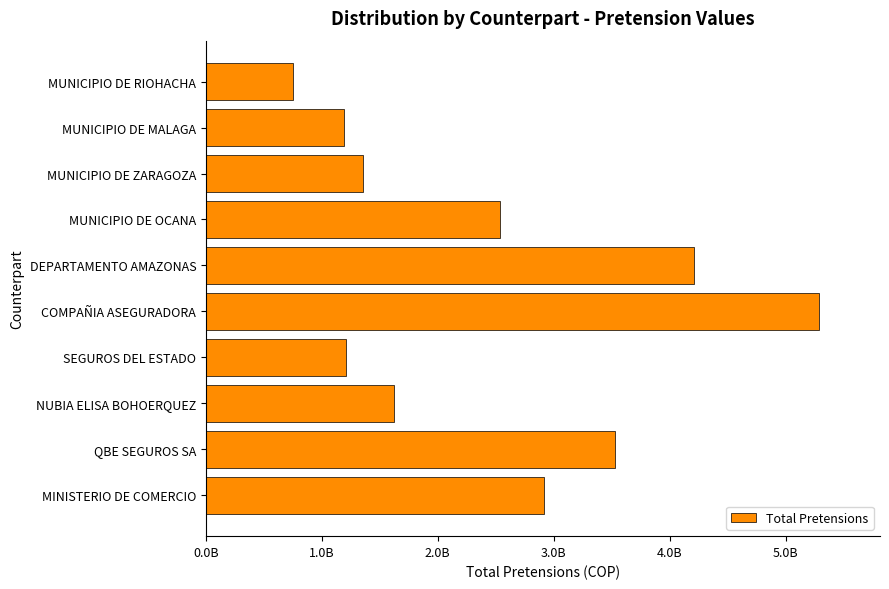

Are the bars horizontal?

Yes